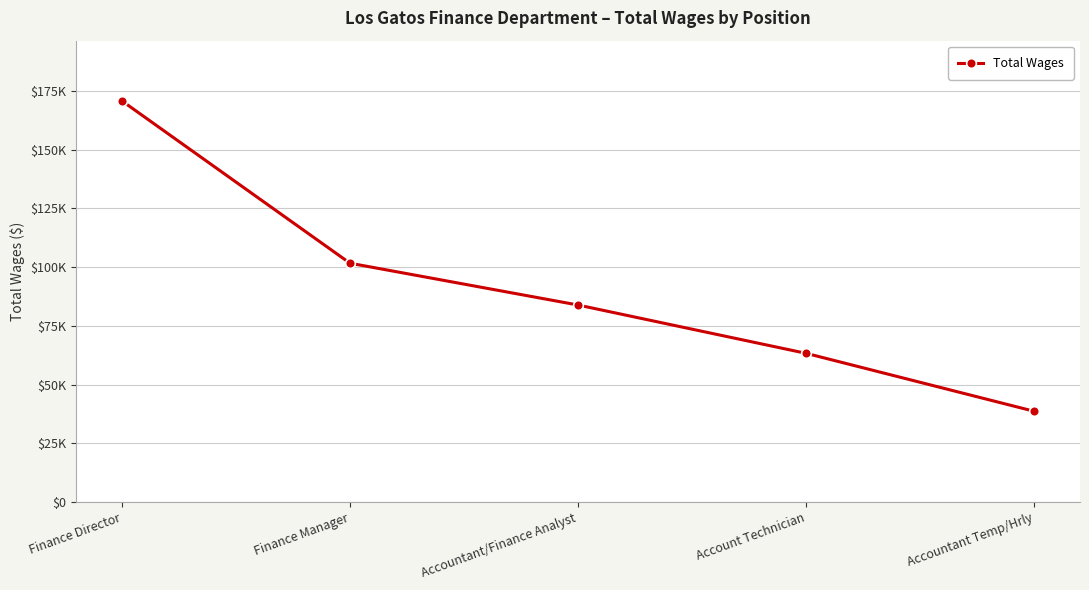

What is the difference between the maximum and minimum values?

132067